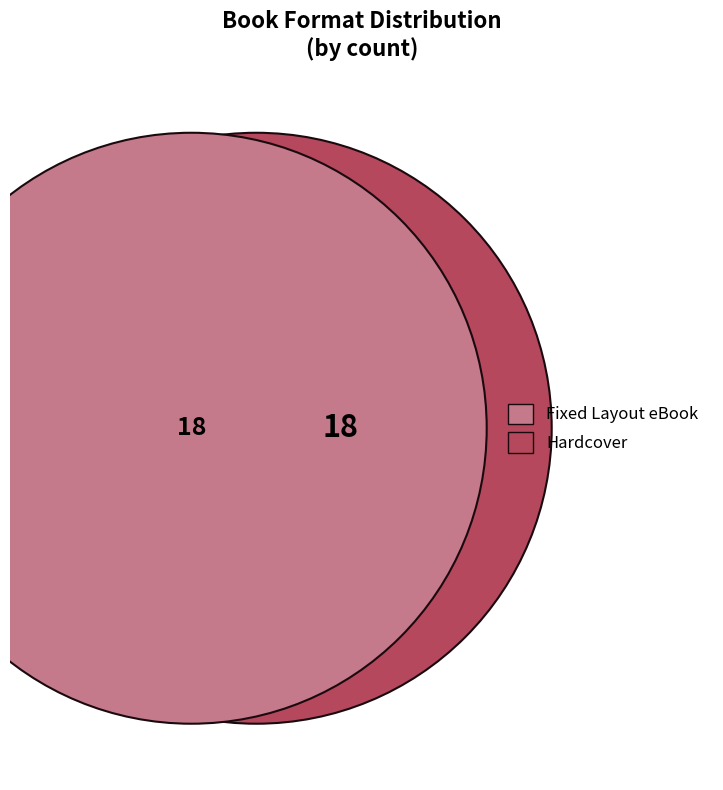

To the nearest percent, what is the combined percentage of Hardcover and Fixed Layout eBook?

69%